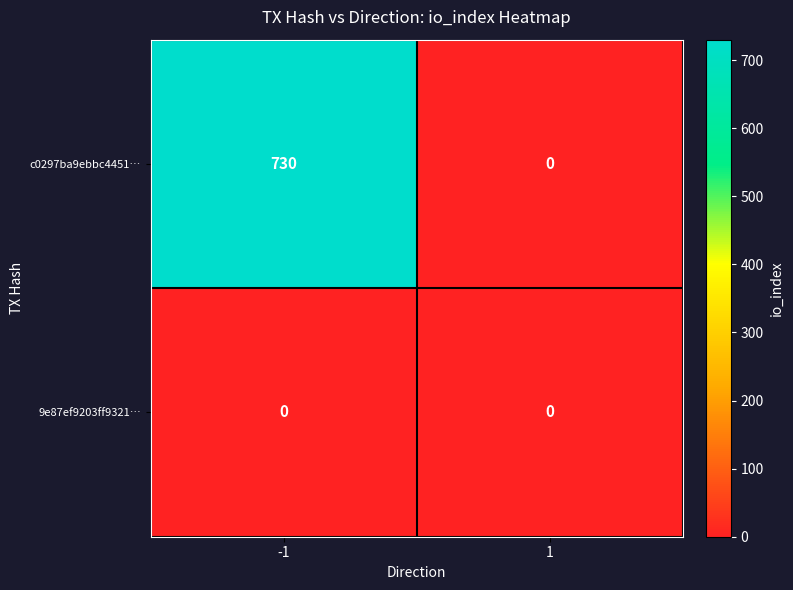

What is the average value of the c0297ba9ebbc4451… series?

365